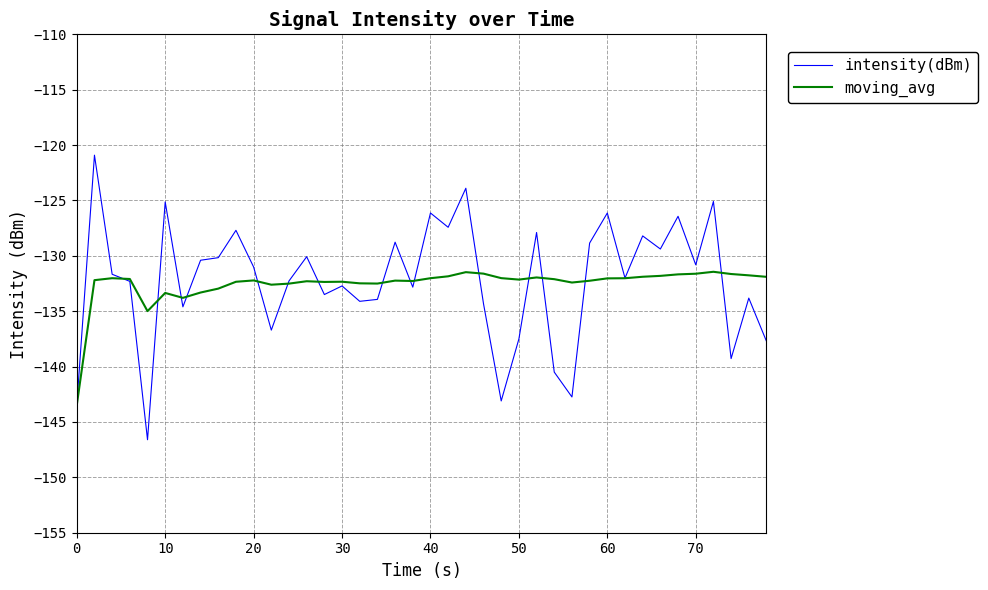

In moving_avg, how many points are higher than both neighbors (excluding endpoints)?

9